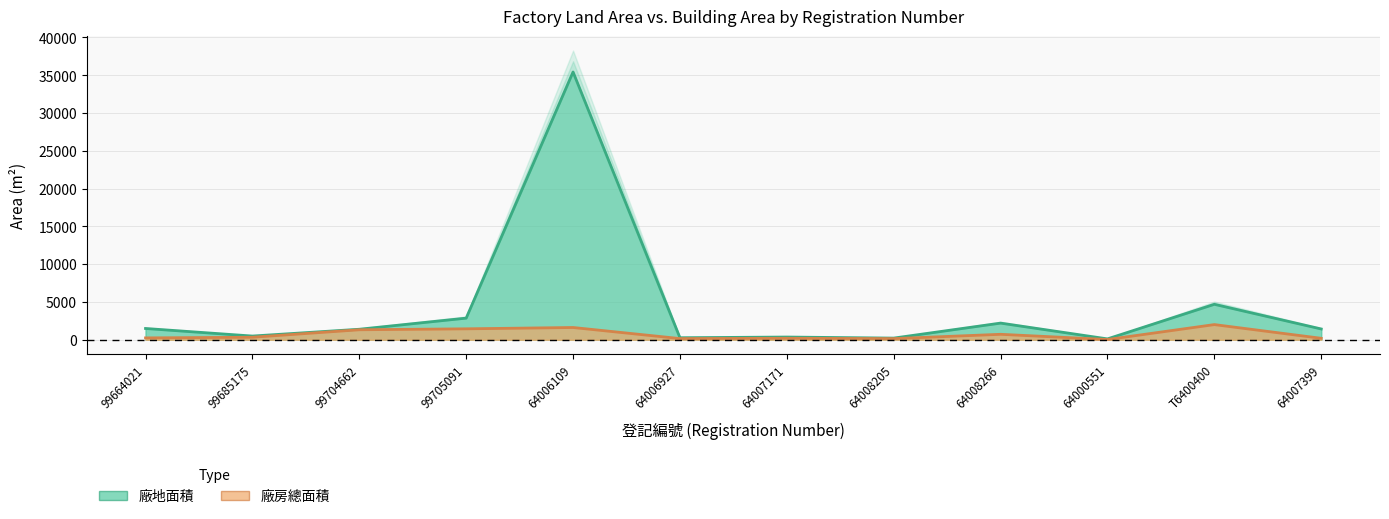

What is the total value across all series at 64006927?

422.0